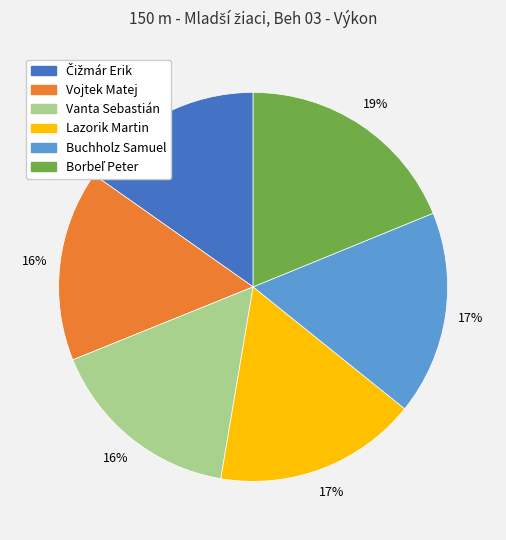

Which has a higher value, Buchholz Samuel or Vanta Sebastián?

Buchholz Samuel